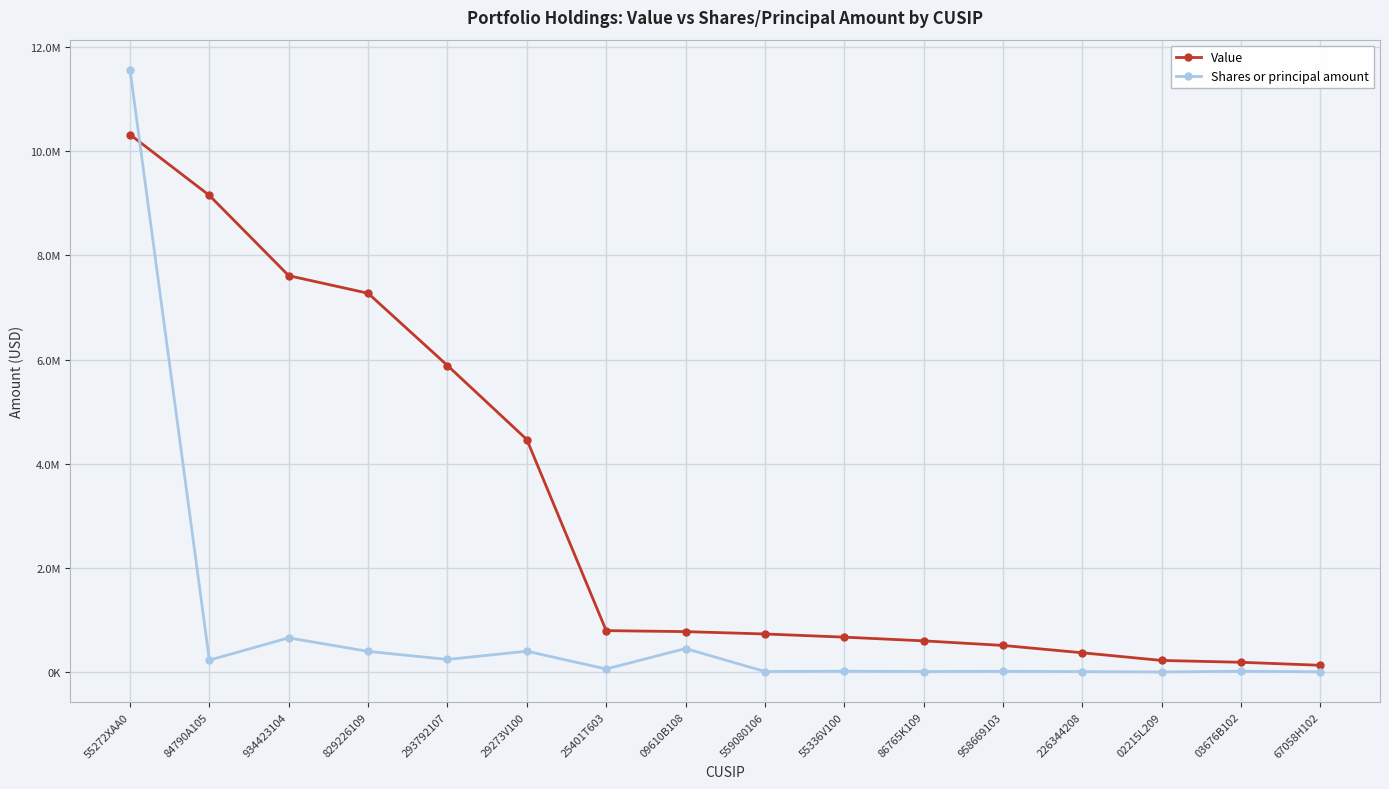

What is the sum of all Shares or principal amount values?

14155818